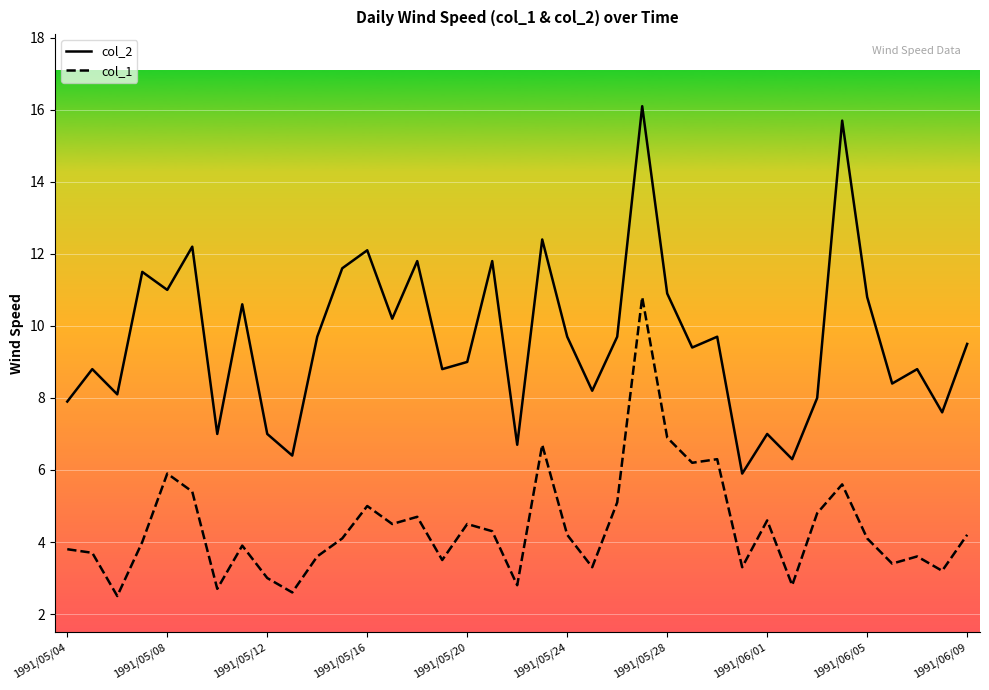

True or false: col_2 and col_1 intersect in this chart.

False